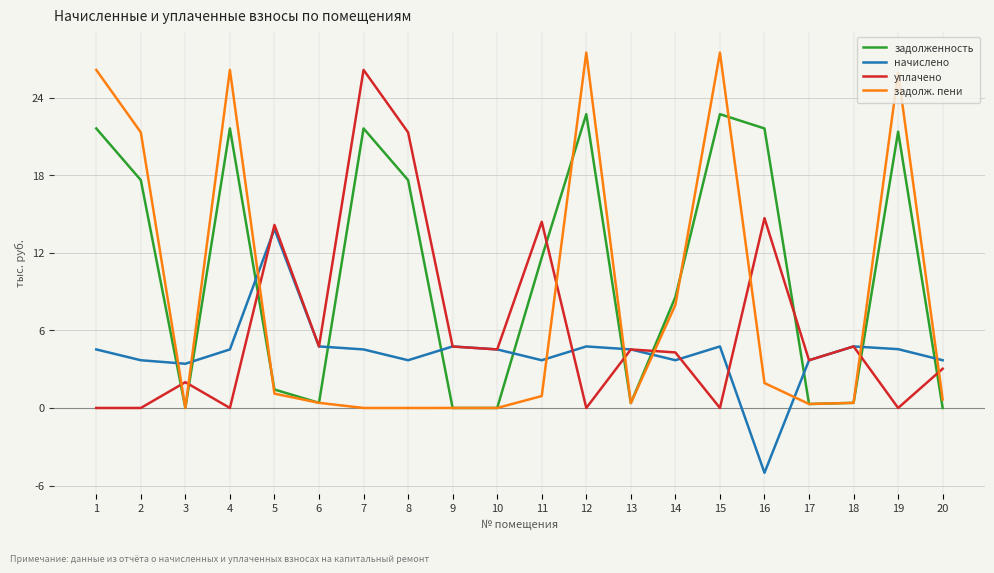

How many distinct data groups are displayed?

4